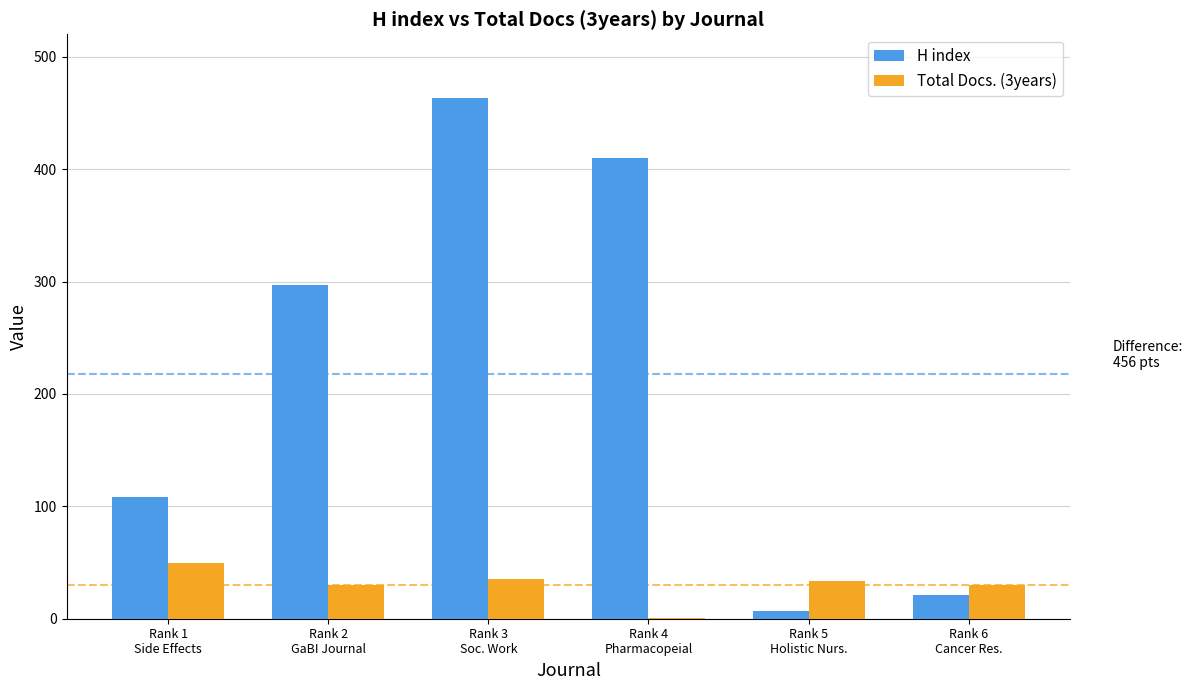

The Total Docs. (3years) series shows 50 at Rank 1
Side Effects. True or false?

True